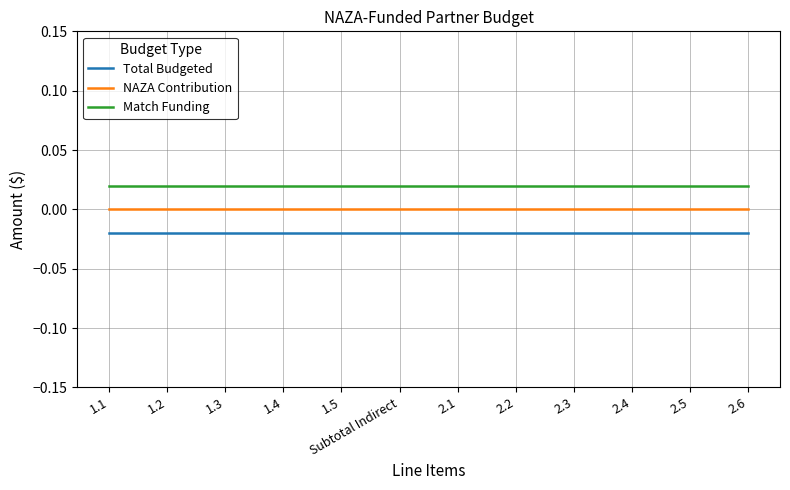

What position from the left is 2.1?

7